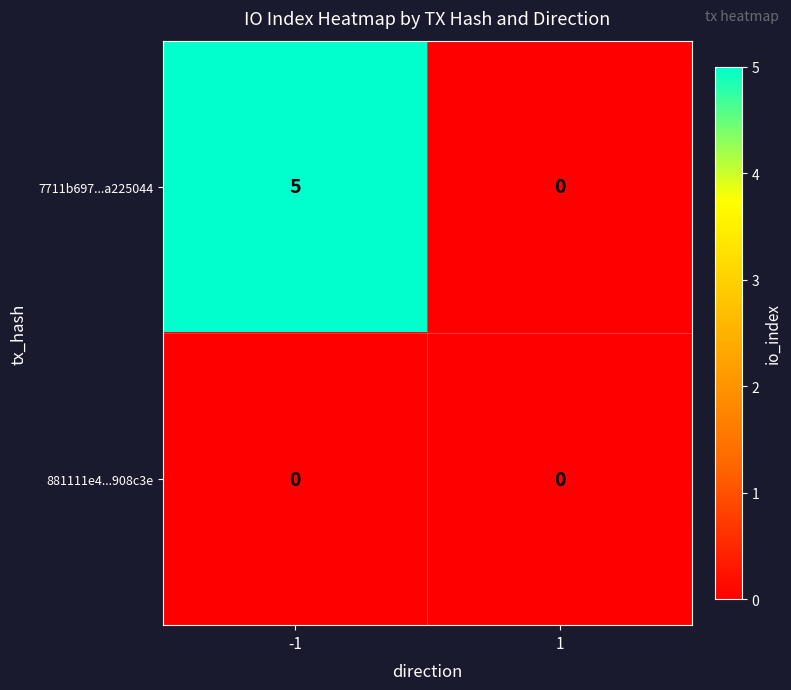

How many categories are shown in the chart?

2